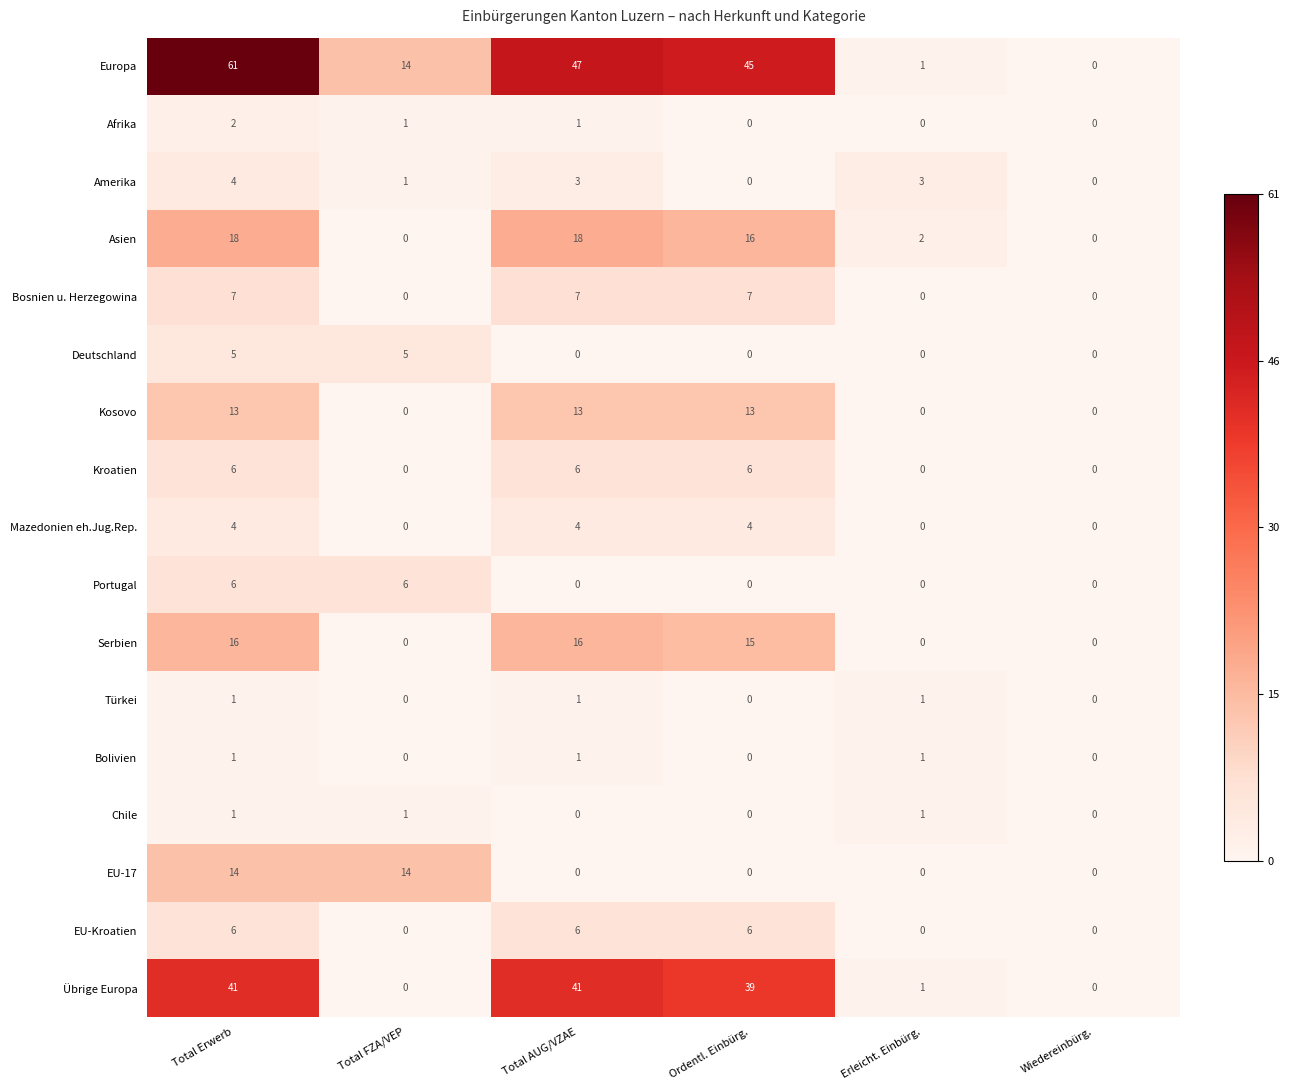

How many data points in Chile are less than 1?

3